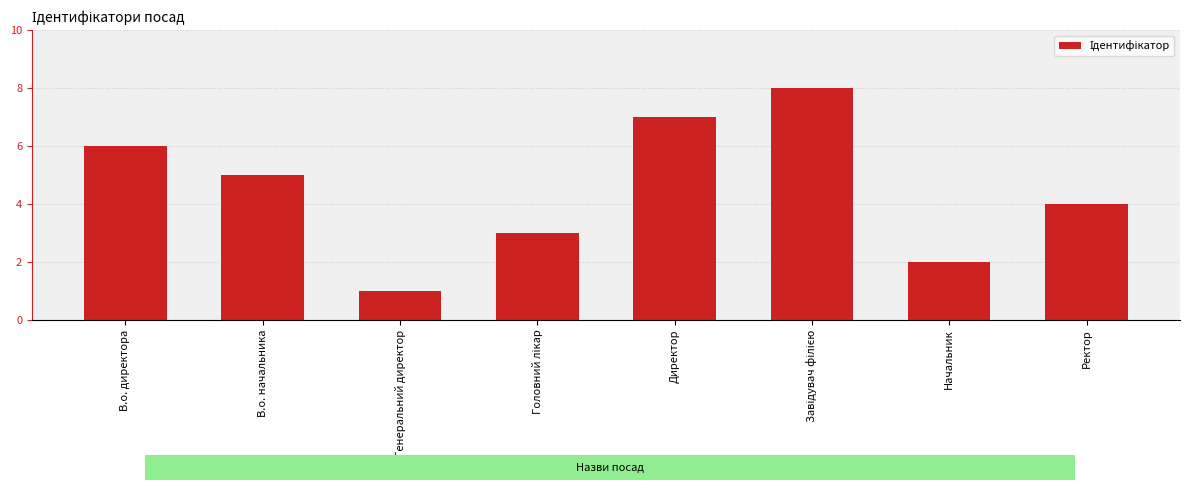

Is it true that the value at Начальник is 1?

False